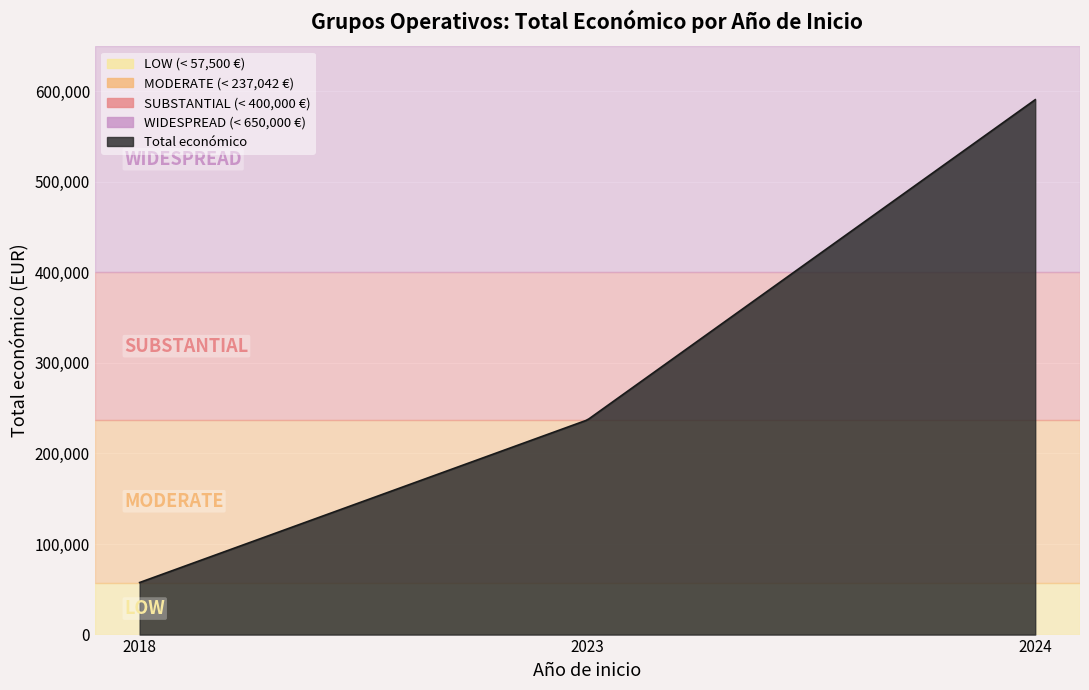

What is the minimum value shown in the chart?

57500.0